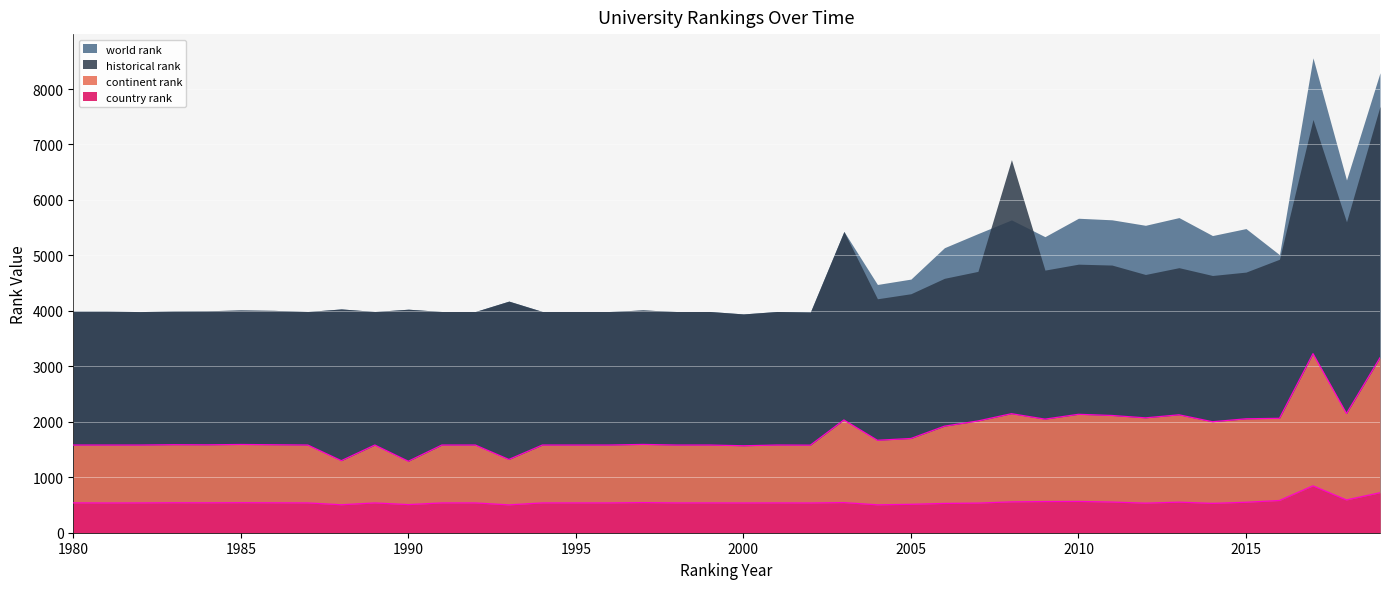

The country rank series shows 160 at 2000. True or false?

False